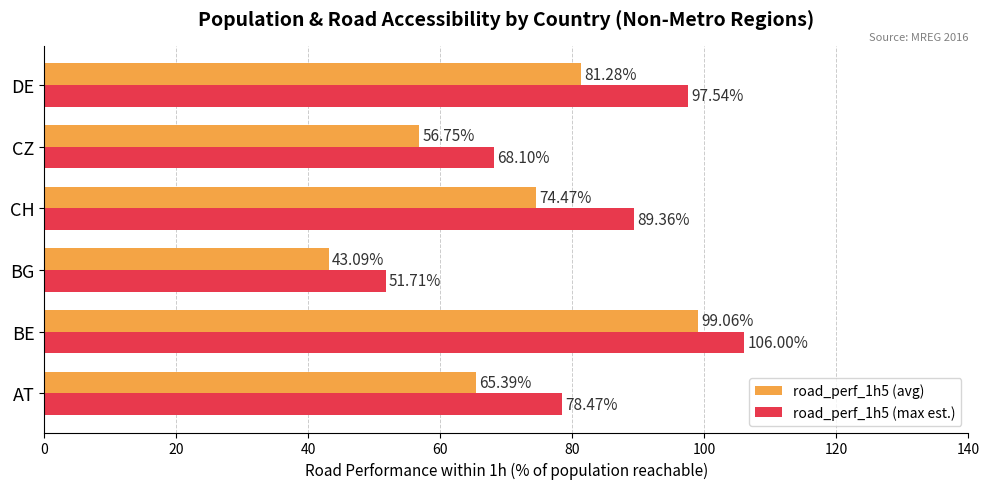

Where is road_perf_1h5 (avg) nearest to the value 71?

CH